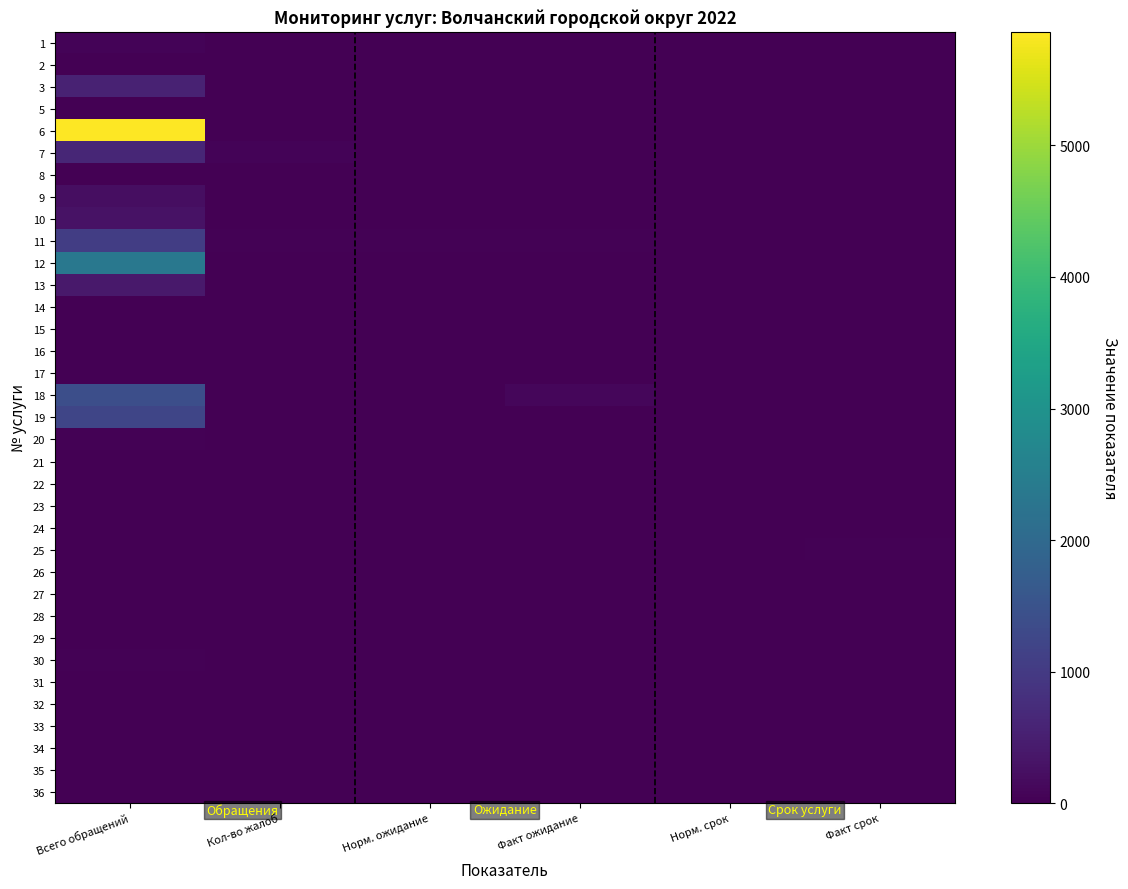

Reading left to right, transcribe all the data shown in this chart.

1: Всего обращений=66	Кол-во жалоб=0	Норм. ожидание=0	Факт ожидание=0	Норм. срок=15	Факт срок=2
2: Всего обращений=0	Кол-во жалоб=0	Норм. ожидание=0	Факт ожидание=0	Норм. срок=15	Факт срок=0
3: Всего обращений=550	Кол-во жалоб=0	Норм. ожидание=0	Факт ожидание=0	Норм. срок=15	Факт срок=0
5: Всего обращений=0	Кол-во жалоб=0	Норм. ожидание=0	Факт ожидание=0	Норм. срок=0	Факт срок=0
6: Всего обращений=5864	Кол-во жалоб=0	Норм. ожидание=0	Факт ожидание=0	Норм. срок=15	Факт срок=0
7: Всего обращений=636	Кол-во жалоб=68	Норм. ожидание=0	Факт ожидание=0	Норм. срок=15	Факт срок=0
8: Всего обращений=0	Кол-во жалоб=0	Норм. ожидание=0	Факт ожидание=0	Норм. срок=15	Факт срок=0
9: Всего обращений=216	Кол-во жалоб=0	Норм. ожидание=0	Факт ожидание=0	Норм. срок=15	Факт срок=0
10: Всего обращений=285	Кол-во жалоб=0	Норм. ожидание=0	Факт ожидание=0	Норм. срок=15	Факт срок=0
11: Всего обращений=1066	Кол-во жалоб=33	Норм. ожидание=45	Факт ожидание=35	Норм. срок=15	Факт срок=0
12: Всего обращений=2339	Кол-во жалоб=0	Норм. ожидание=0	Факт ожидание=0	Норм. срок=15	Факт срок=0
13: Всего обращений=410	Кол-во жалоб=0	Норм. ожидание=0	Факт ожидание=0	Норм. срок=15	Факт срок=0
14: Всего обращений=0	Кол-во жалоб=0	Норм. ожидание=0	Факт ожидание=0	Норм. срок=0	Факт срок=0
15: Всего обращений=0	Кол-во жалоб=0	Норм. ожидание=0	Факт ожидание=0	Норм. срок=0	Факт срок=0
16: Всего обращений=0	Кол-во жалоб=0	Норм. ожидание=0	Факт ожидание=0	Норм. срок=0	Факт срок=0
17: Всего обращений=0	Кол-во жалоб=0	Норм. ожидание=0	Факт ожидание=0	Норм. срок=0	Факт срок=0
18: Всего обращений=1400	Кол-во жалоб=0	Норм. ожидание=0	Факт ожидание=107	Норм. срок=15	Факт срок=15
19: Всего обращений=1220	Кол-во жалоб=0	Норм. ожидание=0	Факт ожидание=0	Норм. срок=15	Факт срок=15
20: Всего обращений=30	Кол-во жалоб=0	Норм. ожидание=0	Факт ожидание=0	Норм. срок=15	Факт срок=15
21: Всего обращений=0	Кол-во жалоб=0	Норм. ожидание=0	Факт ожидание=0	Норм. срок=15	Факт срок=0
22: Всего обращений=11	Кол-во жалоб=0	Норм. ожидание=0	Факт ожидание=0	Норм. срок=15	Факт срок=1
23: Всего обращений=0	Кол-во жалоб=0	Норм. ожидание=0	Факт ожидание=0	Норм. срок=15	Факт срок=0
24: Всего обращений=9	Кол-во жалоб=0	Норм. ожидание=0	Факт ожидание=2	Норм. срок=15	Факт срок=1
25: Всего обращений=0	Кол-во жалоб=2	Норм. ожидание=0	Факт ожидание=15	Норм. срок=1	Факт срок=30
26: Всего обращений=5	Кол-во жалоб=5	Норм. ожидание=0	Факт ожидание=2	Норм. срок=15	Факт срок=1
27: Всего обращений=0	Кол-во жалоб=0	Норм. ожидание=0	Факт ожидание=0	Норм. срок=0	Факт срок=0
28: Всего обращений=0	Кол-во жалоб=0	Норм. ожидание=0	Факт ожидание=0	Норм. срок=0	Факт срок=0
29: Всего обращений=0	Кол-во жалоб=0	Норм. ожидание=0	Факт ожидание=0	Норм. срок=0	Факт срок=0
30: Всего обращений=32	Кол-во жалоб=5	Норм. ожидание=0	Факт ожидание=4	Норм. срок=15	Факт срок=0
31: Всего обращений=0	Кол-во жалоб=0	Норм. ожидание=0	Факт ожидание=0	Норм. срок=0	Факт срок=0
32: Всего обращений=0	Кол-во жалоб=0	Норм. ожидание=0	Факт ожидание=0	Норм. срок=0	Факт срок=0
33: Всего обращений=0	Кол-во жалоб=0	Норм. ожидание=0	Факт ожидание=0	Норм. срок=0	Факт срок=0
34: Всего обращений=0	Кол-во жалоб=0	Норм. ожидание=0	Факт ожидание=0	Норм. срок=0	Факт срок=0
35: Всего обращений=6	Кол-во жалоб=0	Норм. ожидание=1	Факт ожидание=0	Норм. срок=0	Факт срок=0
36: Всего обращений=0	Кол-во жалоб=0	Норм. ожидание=0	Факт ожидание=0	Норм. срок=0	Факт срок=0